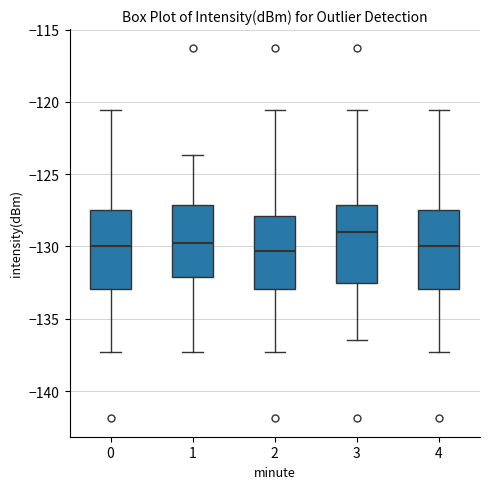

Where is the upper edge of the box at x = 3 on the y-axis? The values are not printed on the chart, so give them approximately, as read against the axis.

-127.0